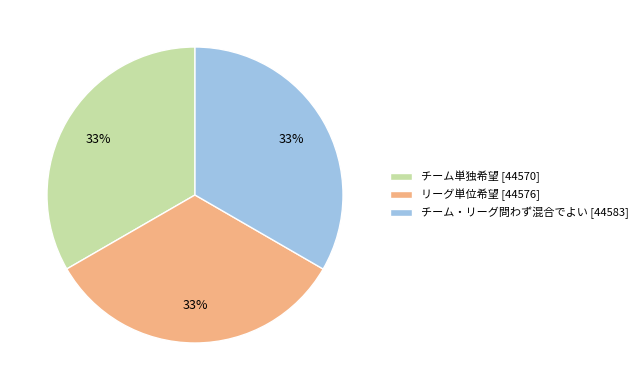

The リーグ単位希望 slice represents 33% of the pie. True or false?

True